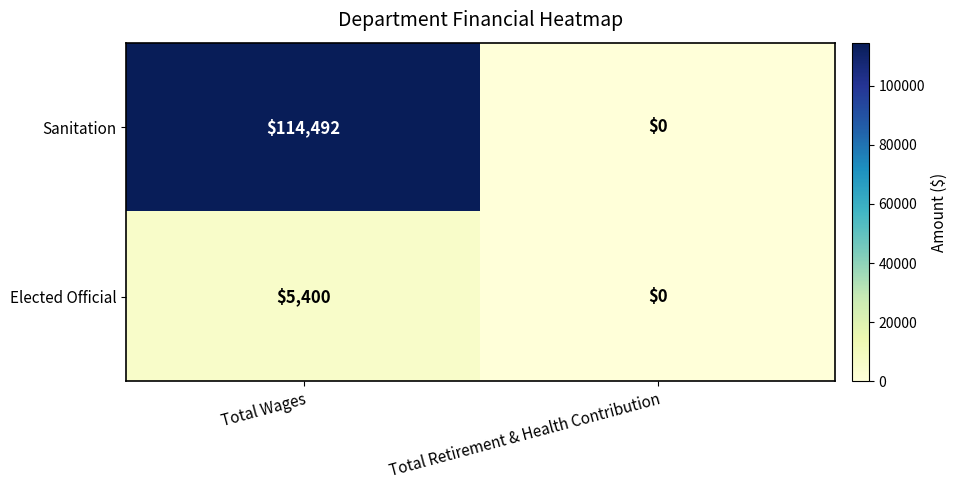

Which series has the largest range (max minus min)?

Sanitation